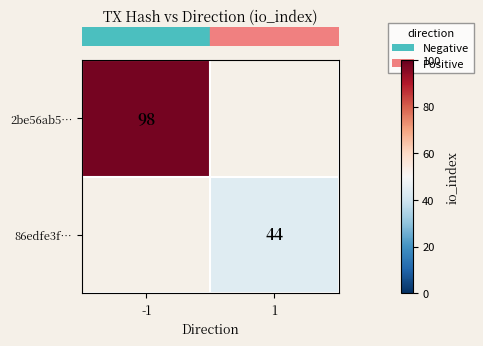

True or false: row_0 has a value of 98.0 at -1.

True